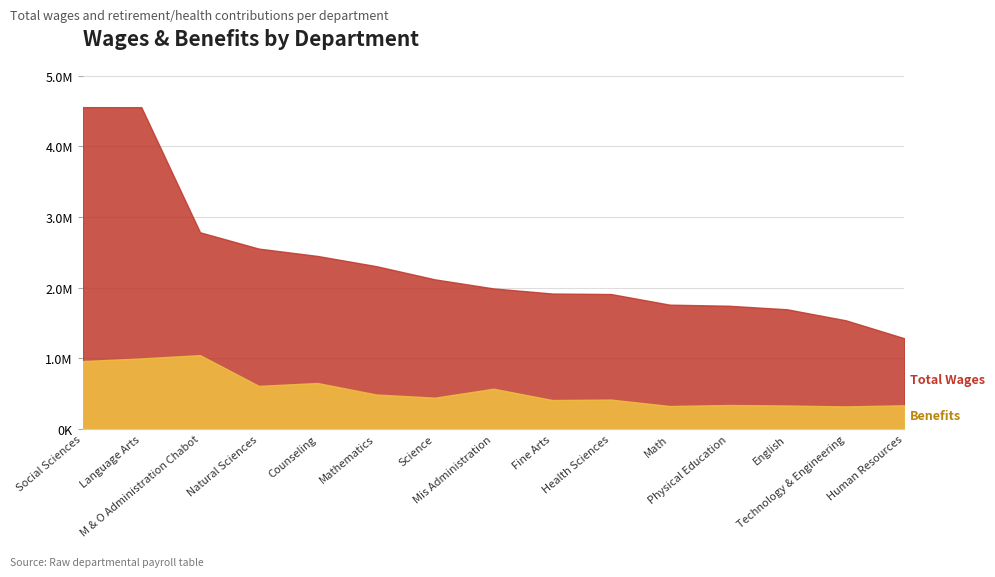

What is the difference between the Total Wages values at Fine Arts and Human Resources?

633919